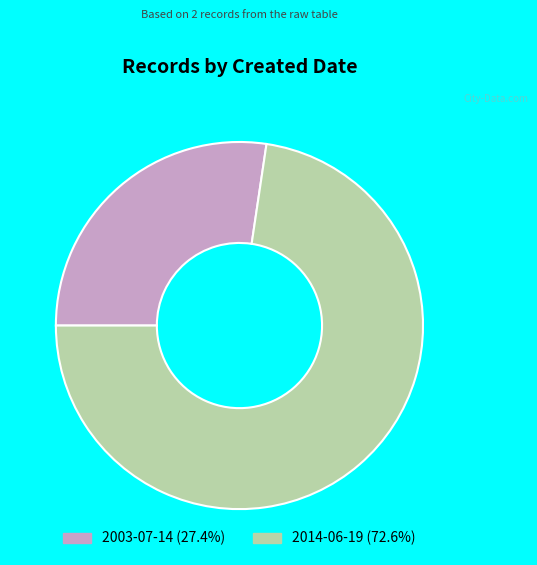

The 2003-07-14 slice represents 27% of the pie. True or false?

True